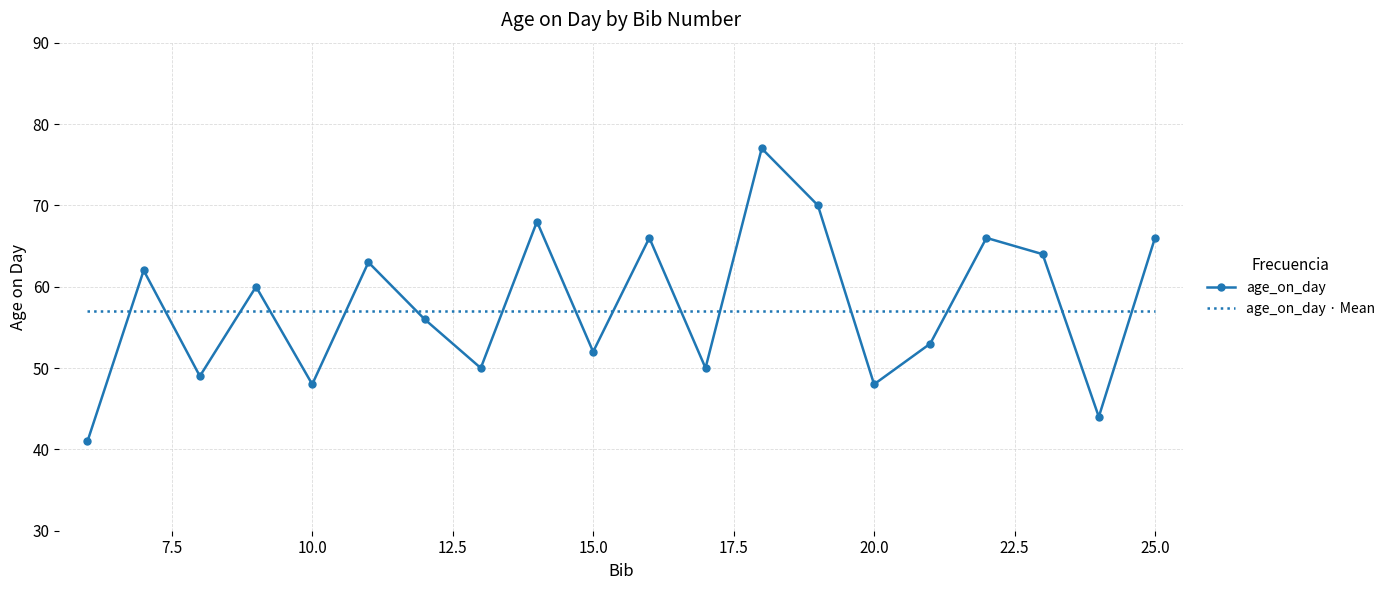

What is the greatest value displayed?

77